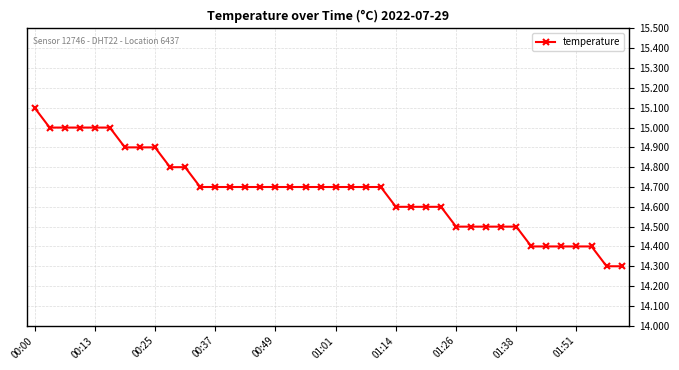

What is the smallest value displayed?

14.3